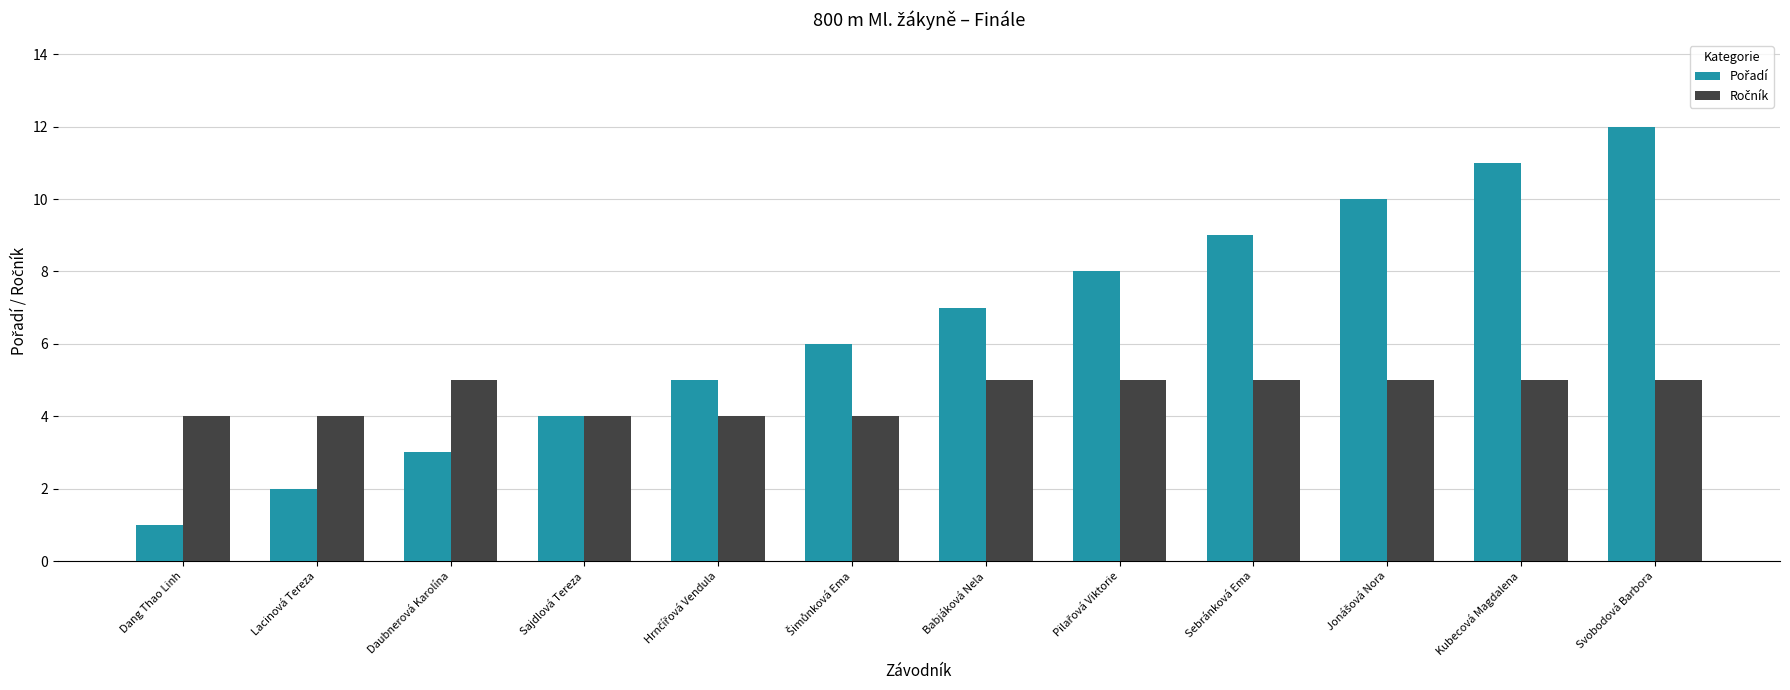

What is the total value across all series at Daubnerová Karolína?

8